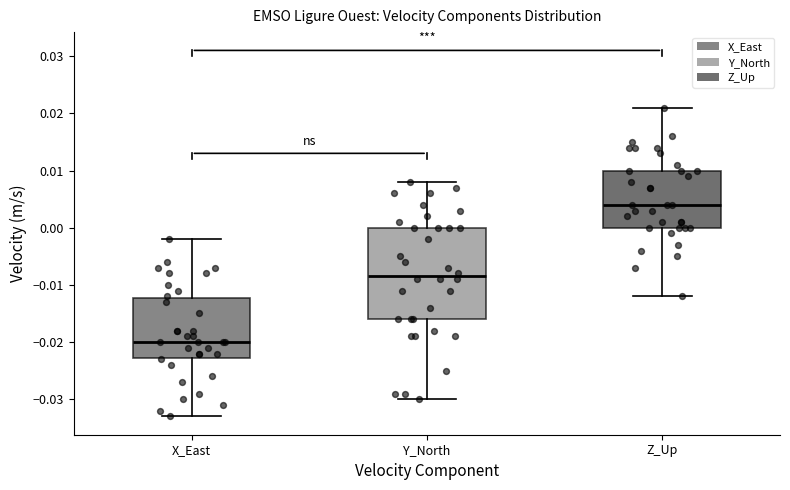

Where does the upper whisker of the box for X_East end on the y-axis? The values are not printed on the chart, so give them approximately, as read against the axis.

-0.002